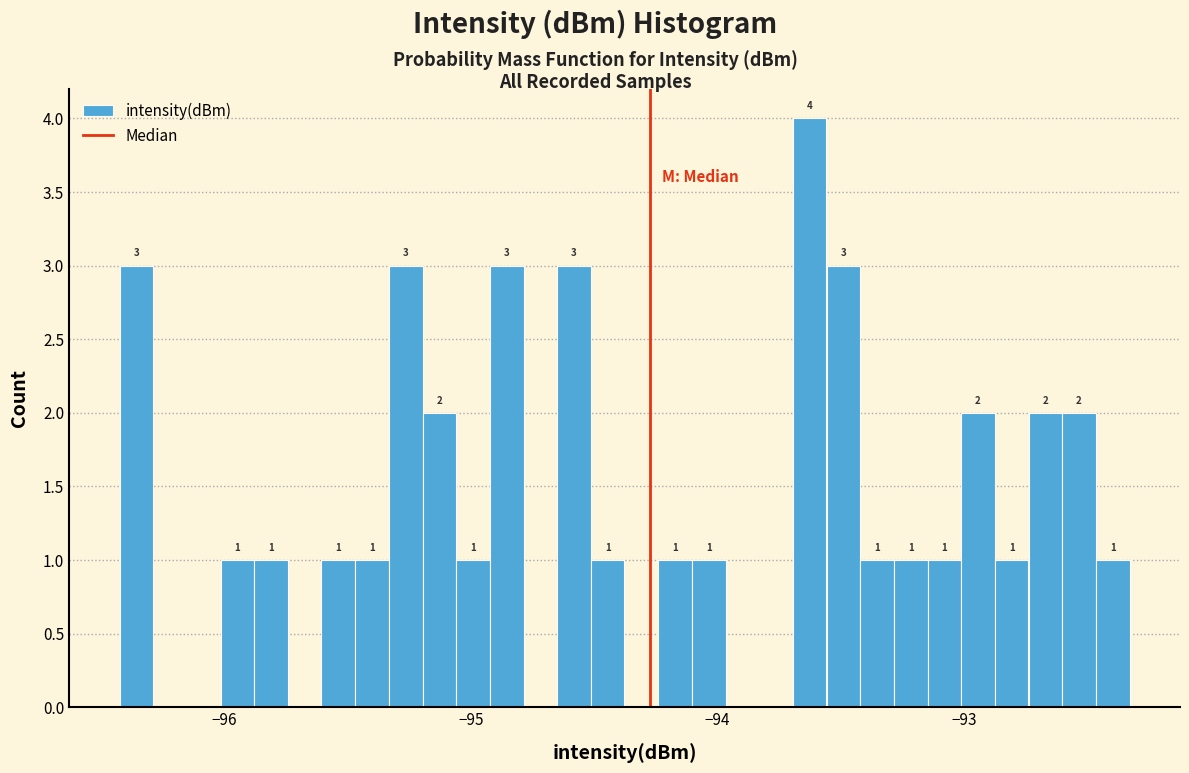

Around what value on the x-axis is the tallest bar? Give the approximate position of its centre, as read against the axis.

-93.6